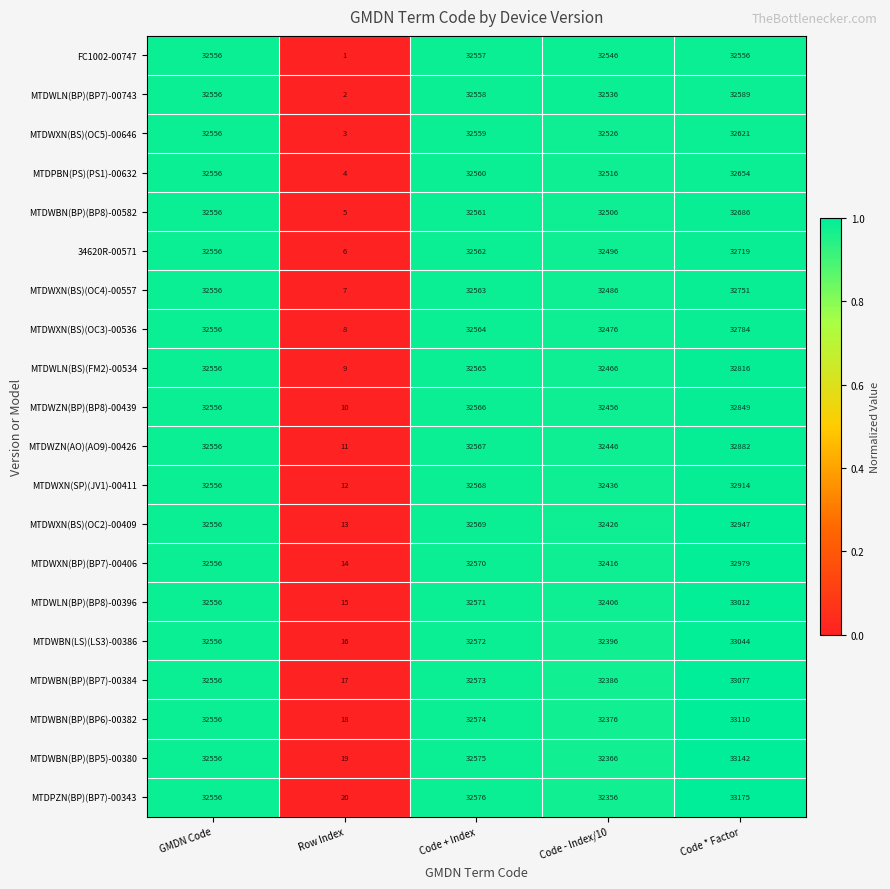

Rank the series by their maximum value, from highest to lowest.

MTDPZN(BP)(BP7)-00343, MTDWBN(BP)(BP5)-00380, MTDWBN(BP)(BP6)-00382, MTDWBN(BP)(BP7)-00384, MTDWBN(LS)(LS3)-00386, MTDWLN(BP)(BP8)-00396, MTDWXN(BP)(BP7)-00406, MTDWXN(BS)(OC2)-00409, MTDWXN(SP)(JV1)-00411, MTDWZN(AO)(AO9)-00426, MTDWZN(BP)(BP8)-00439, MTDWLN(BS)(FM2)-00534, MTDWXN(BS)(OC3)-00536, MTDWXN(BS)(OC4)-00557, 34620R-00571, MTDWBN(BP)(BP8)-00582, MTDPBN(PS)(PS1)-00632, MTDWXN(BS)(OC5)-00646, MTDWLN(BP)(BP7)-00743, FC1002-00747